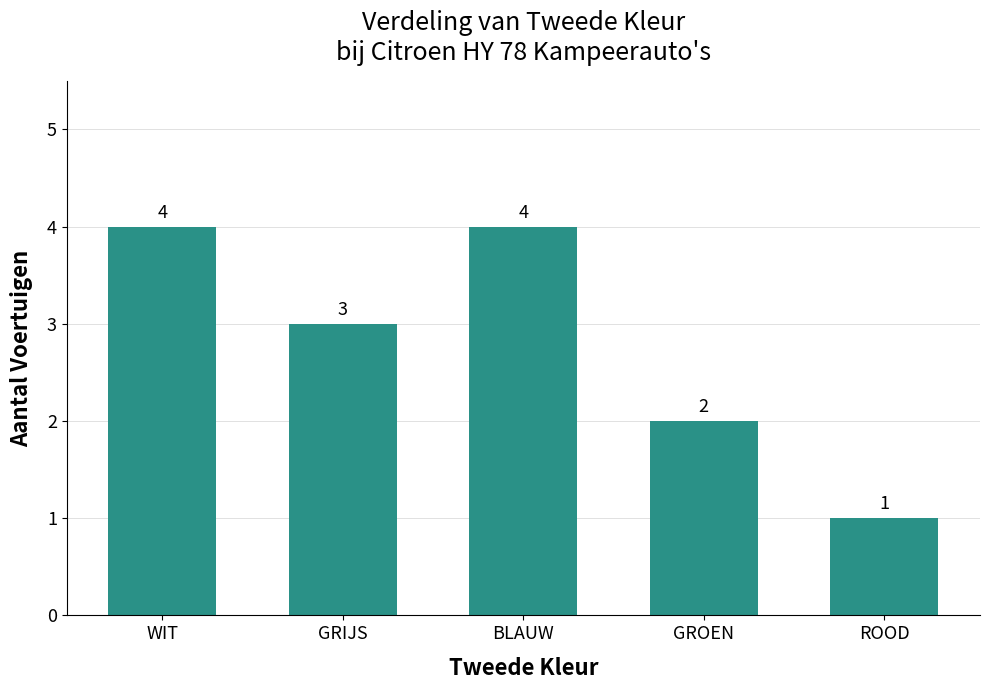

Is it true that the value at GROEN is 1?

False